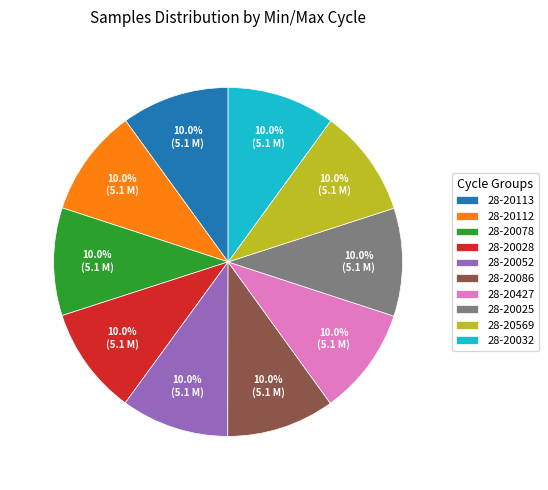

Is 28-20025 the majority of the pie?

No